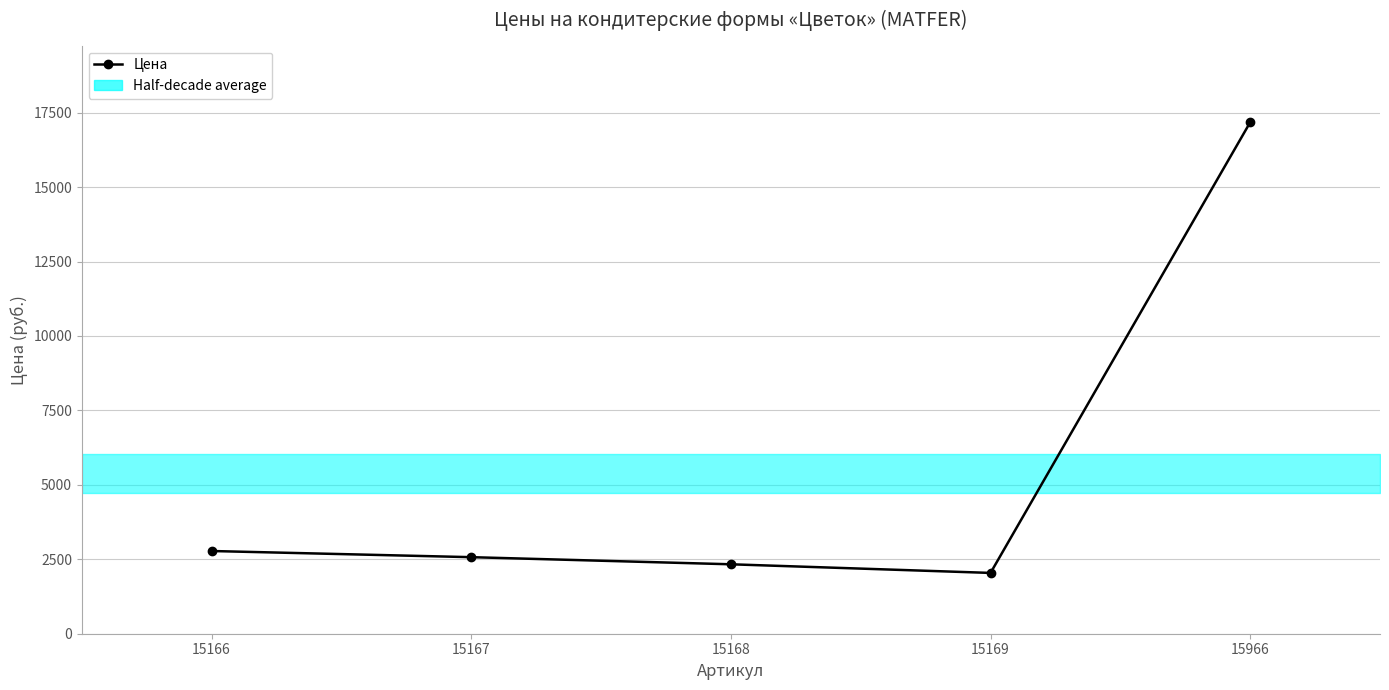

True or false: the data shows 17176 at 15966.

True